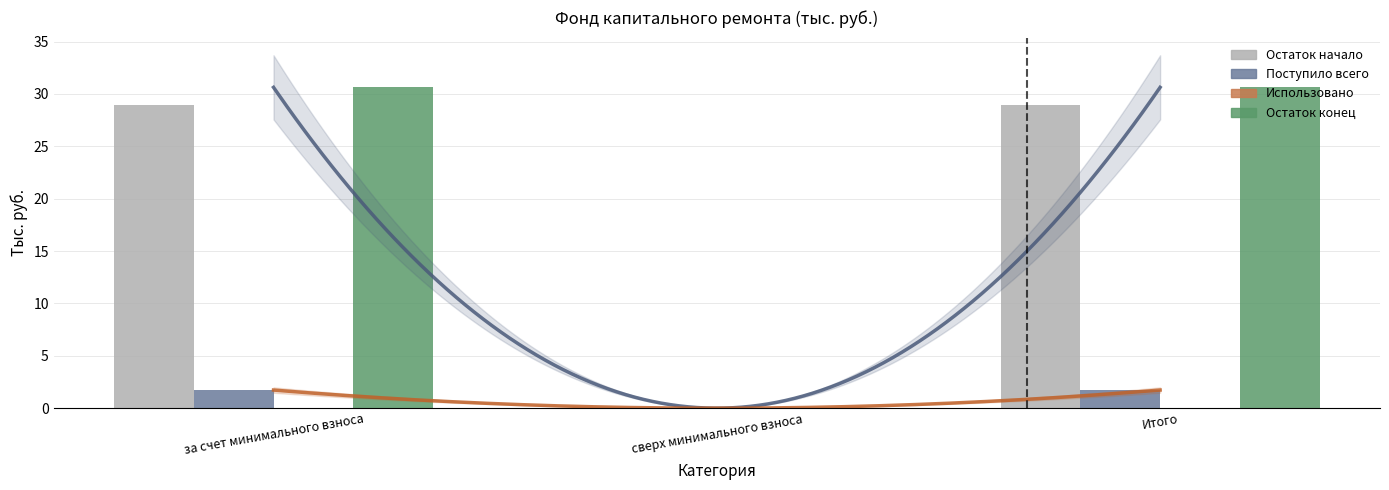

Which category has the lowest value across all series?

сверх минимального взноса